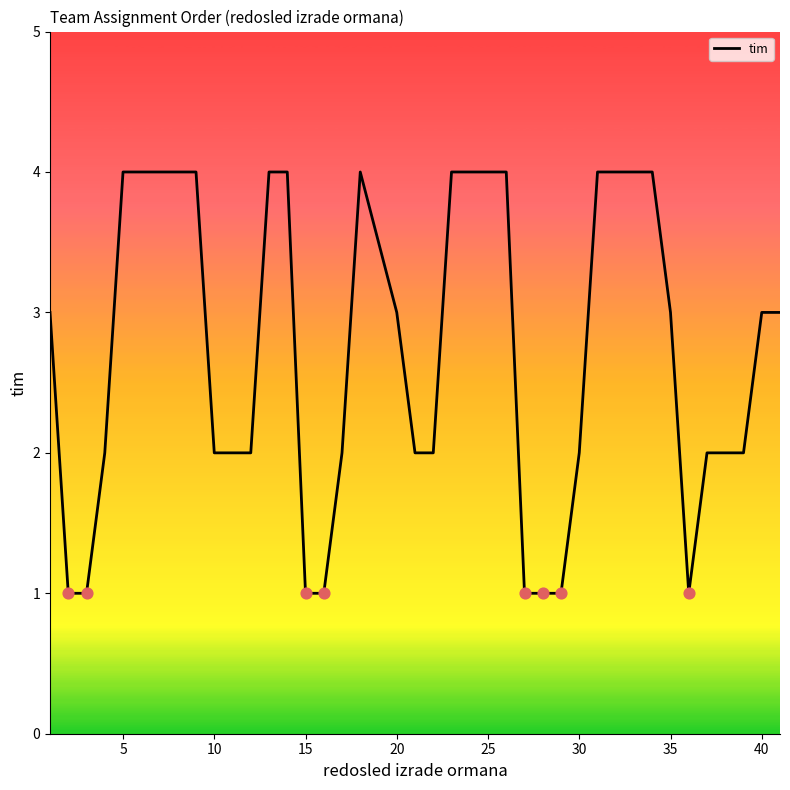

What is the greatest value displayed?

4